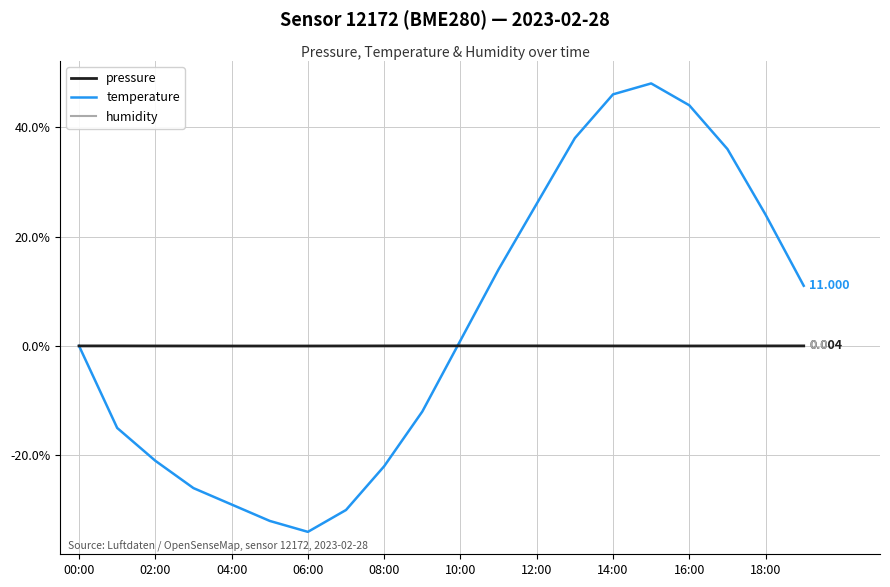

Which series ends up on top after the final intersection of humidity and pressure?

pressure